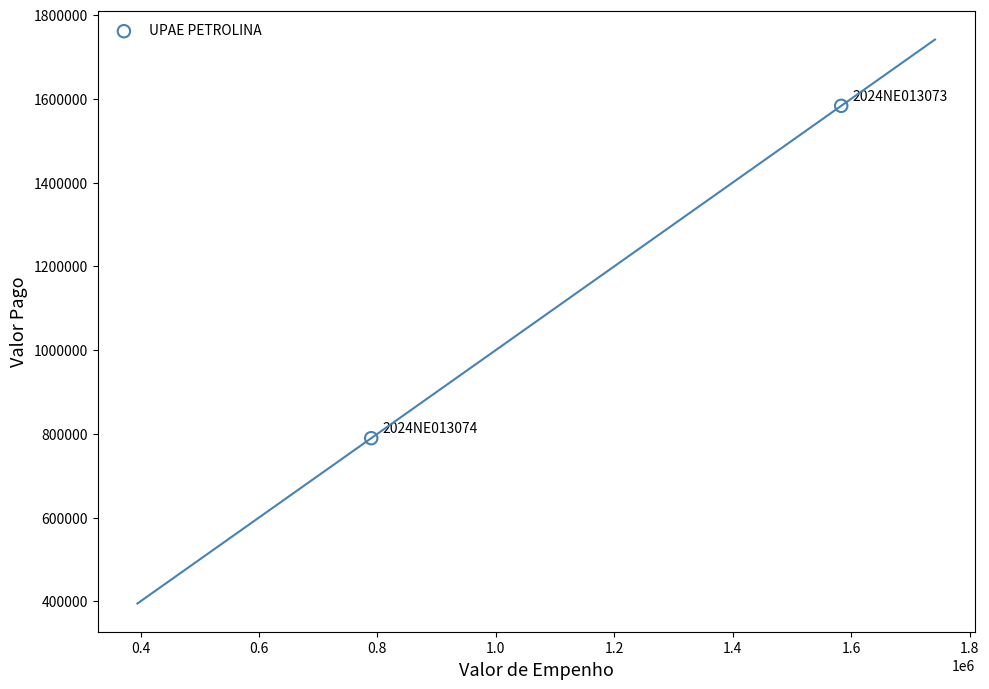

What is the range of X values (max minus min)?

793533.1